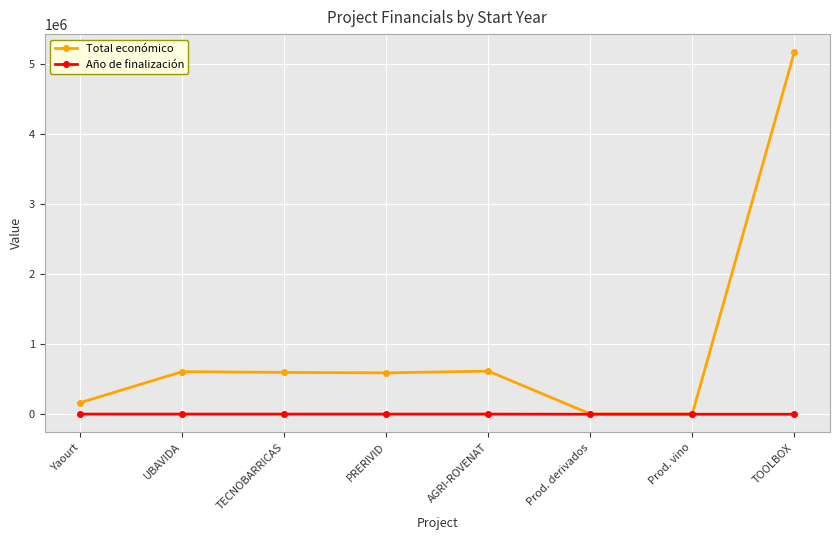

What is the sum of the Total económico values at TOOLBOX and Prod. vino?

5168135